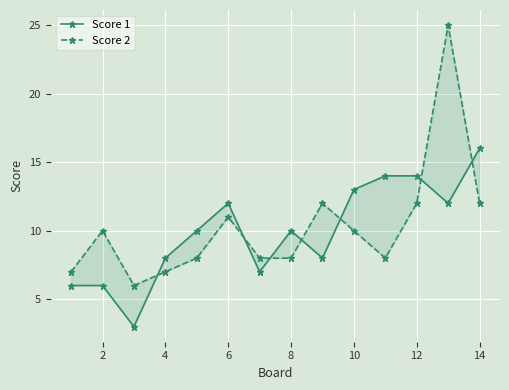

Which series has the largest range (max minus min)?

Score 2